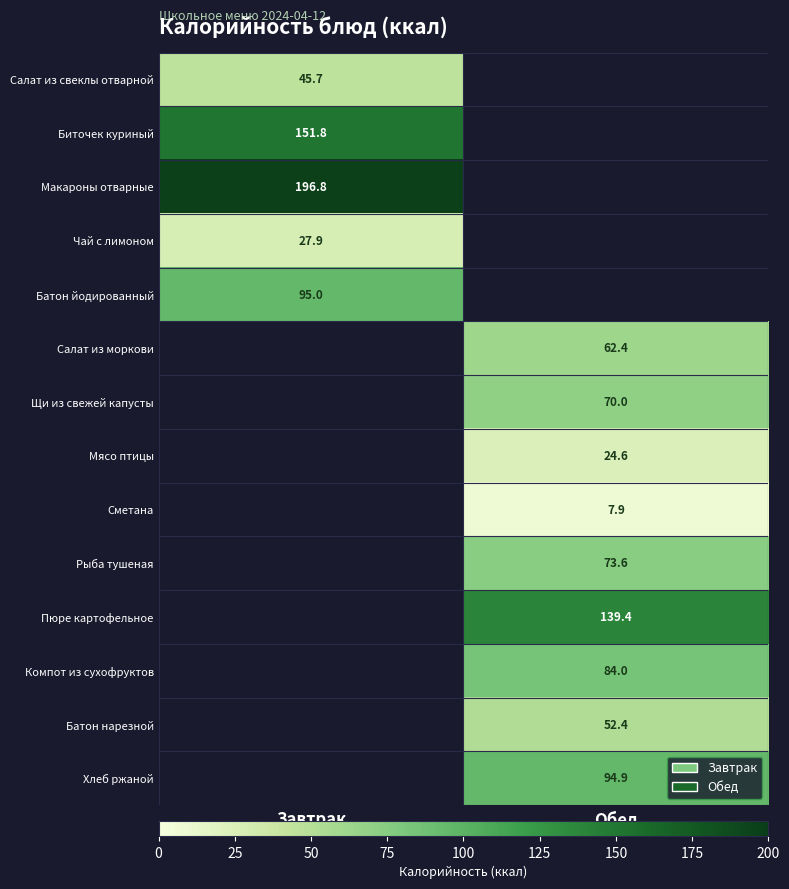

True or false: Щи из свежей капусты has a value of 70.0 at Обед.

True